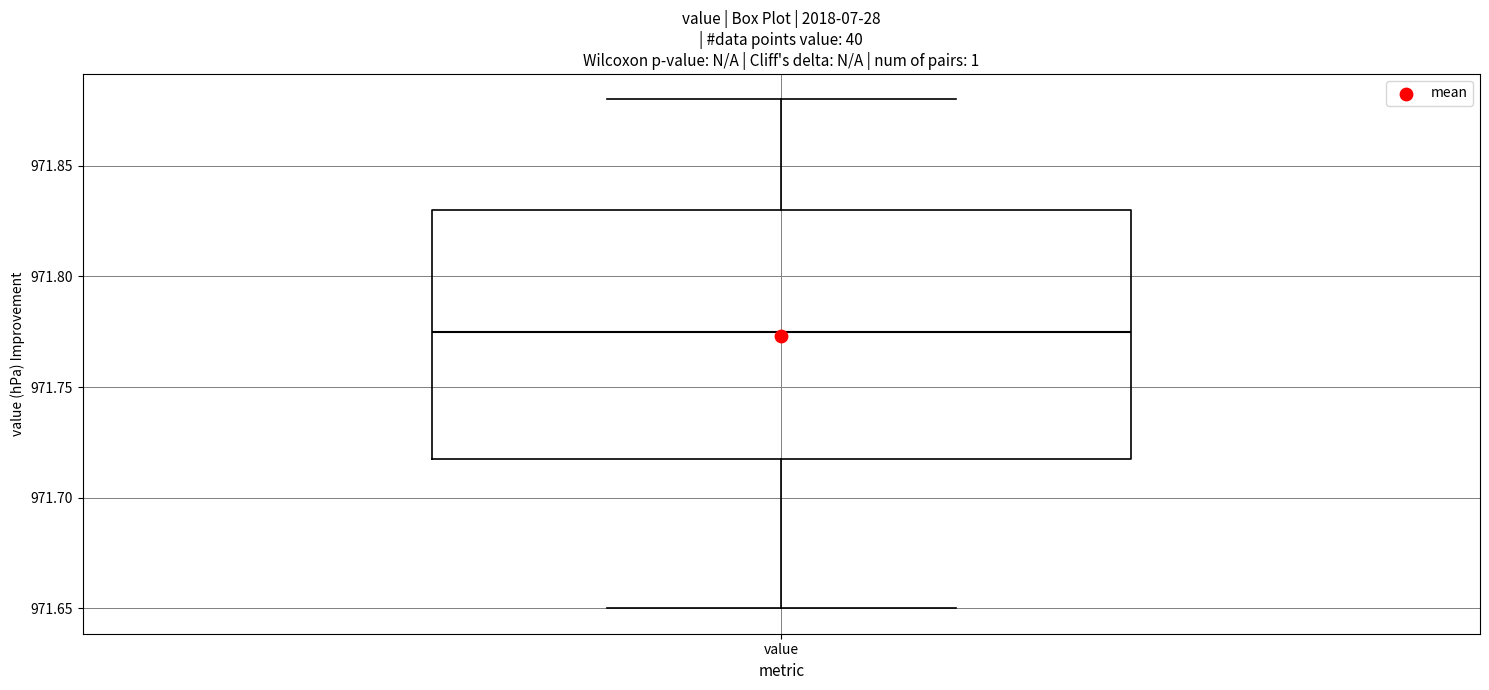

Read this box plot against the y-axis: the position of the median line, the range covered by the box, and the ends of both whiskers. The values are not printed on the chart, so give them approximately, as read against the axis.

median 971.775, box 971.720 to 971.830, whiskers 971.650 to 971.880